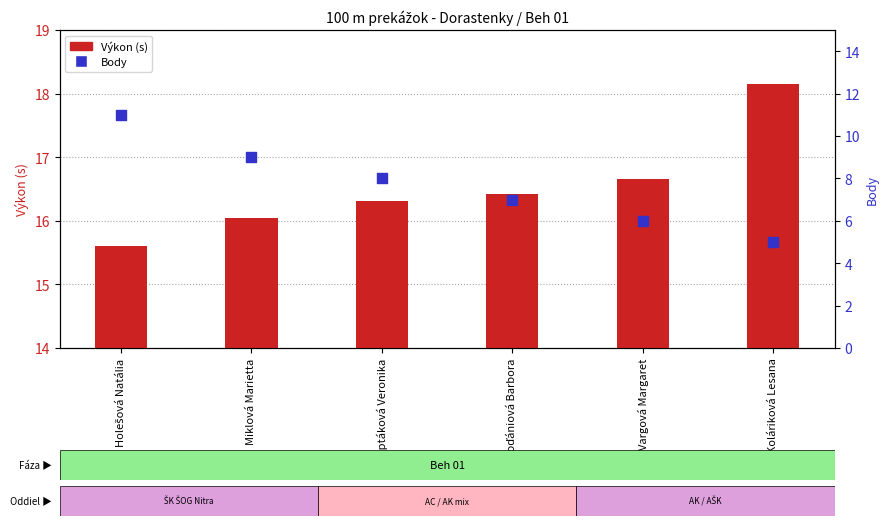

Is the value of Výkon (s) at Koláriková Lesana greater than the value of Body at Holešová Natália?

Yes